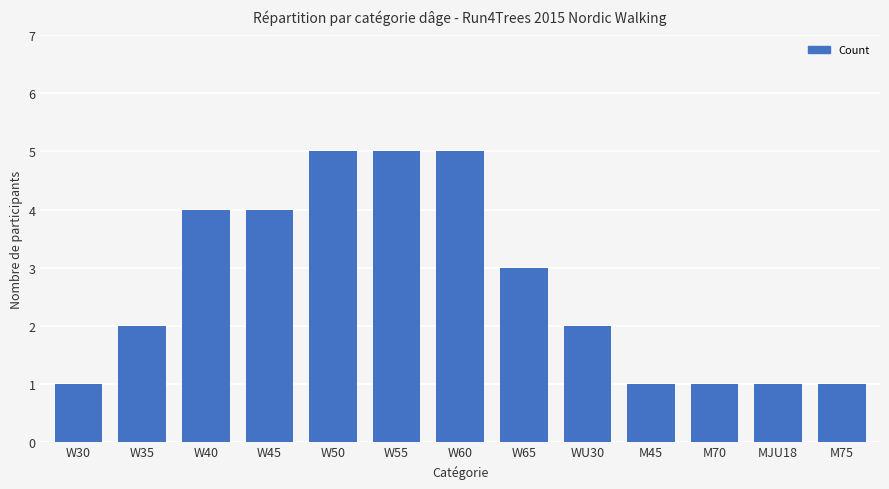

What is the maximum value shown in the chart?

5